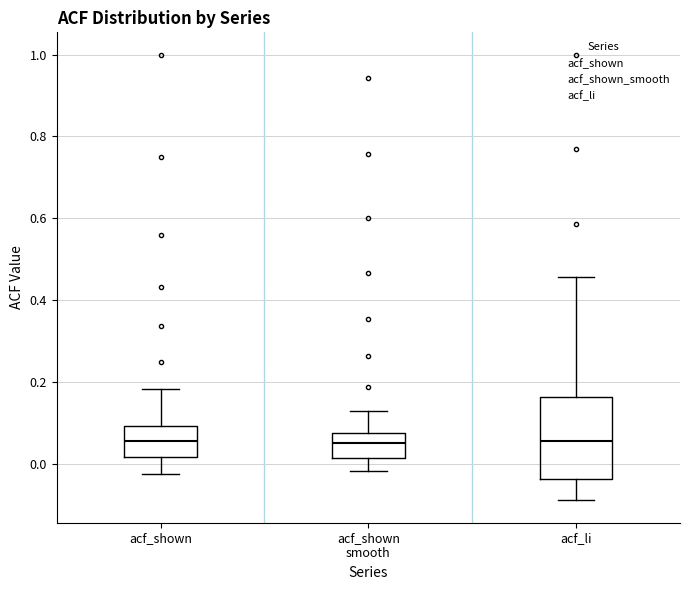

Reading left to right, read every box against the y-axis: the position of its median line, the range the box covers, and the ends of its whiskers. The values are not printed on the chart, so give them approximately, as read against the axis.

acf_shown: median 0.06, box 0.02 to 0.10, whiskers -0.02 to 0.18
acf_shown smooth: median 0.06, box 0.02 to 0.08, whiskers -0.02 to 0.12
acf_li: median 0.06, box -0.04 to 0.16, whiskers -0.08 to 0.46